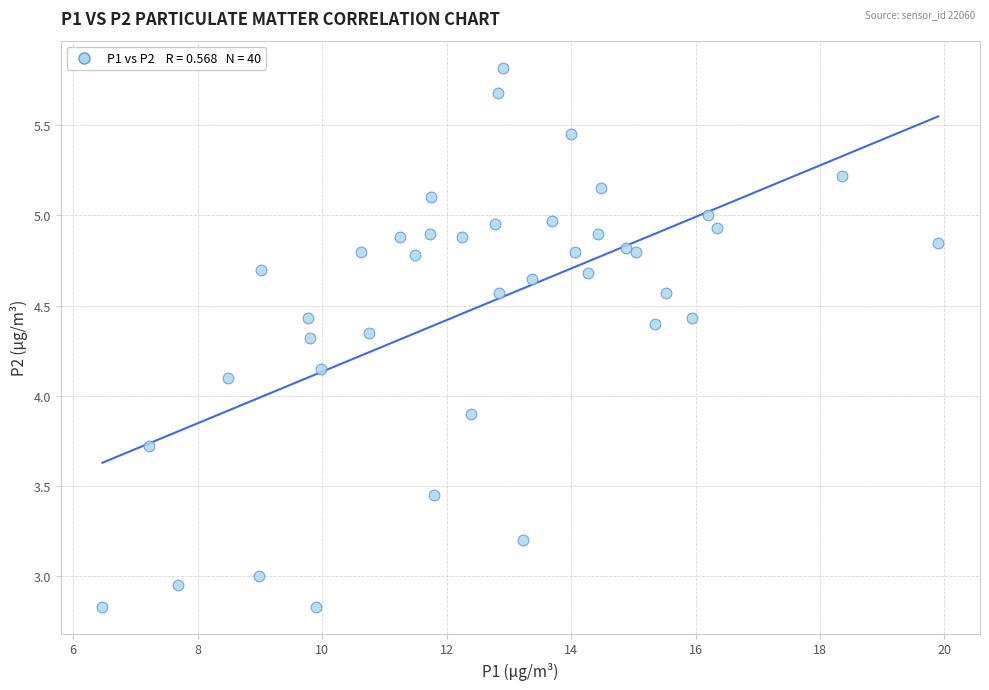

What is the range of X values (max minus min)?

13.4